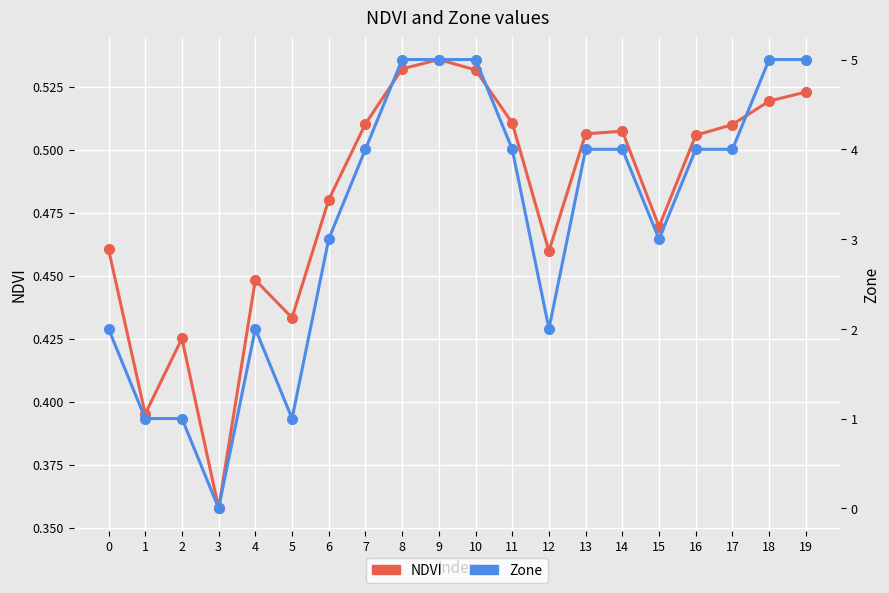

Is this an area chart (filled region under the line)?

No